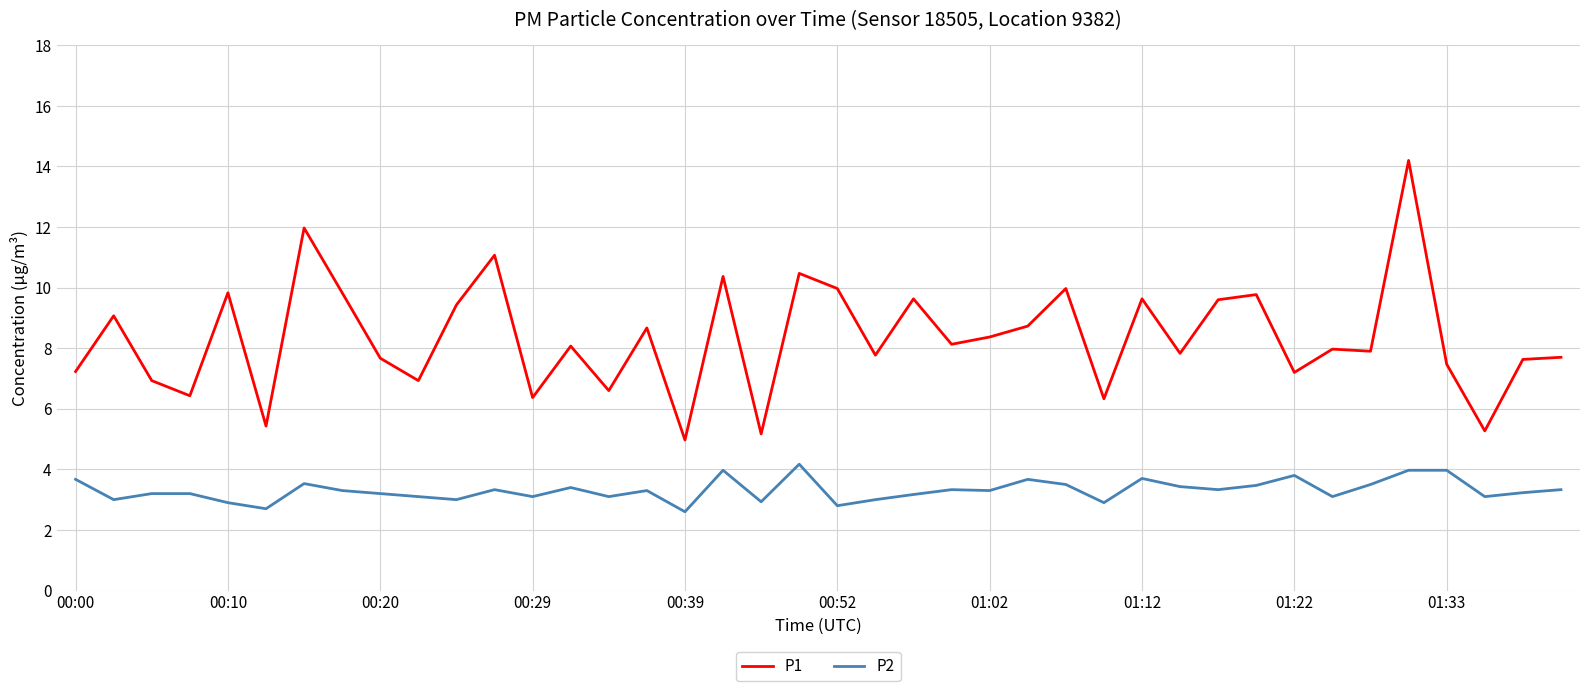

In P2, how many points are lower than both neighbors (excluding endpoints)?

13